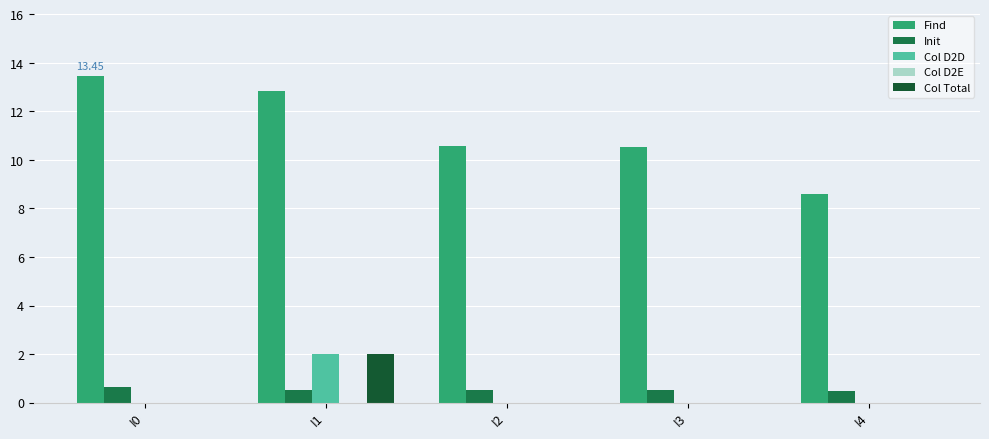

Read the Init value at I1.

0.5